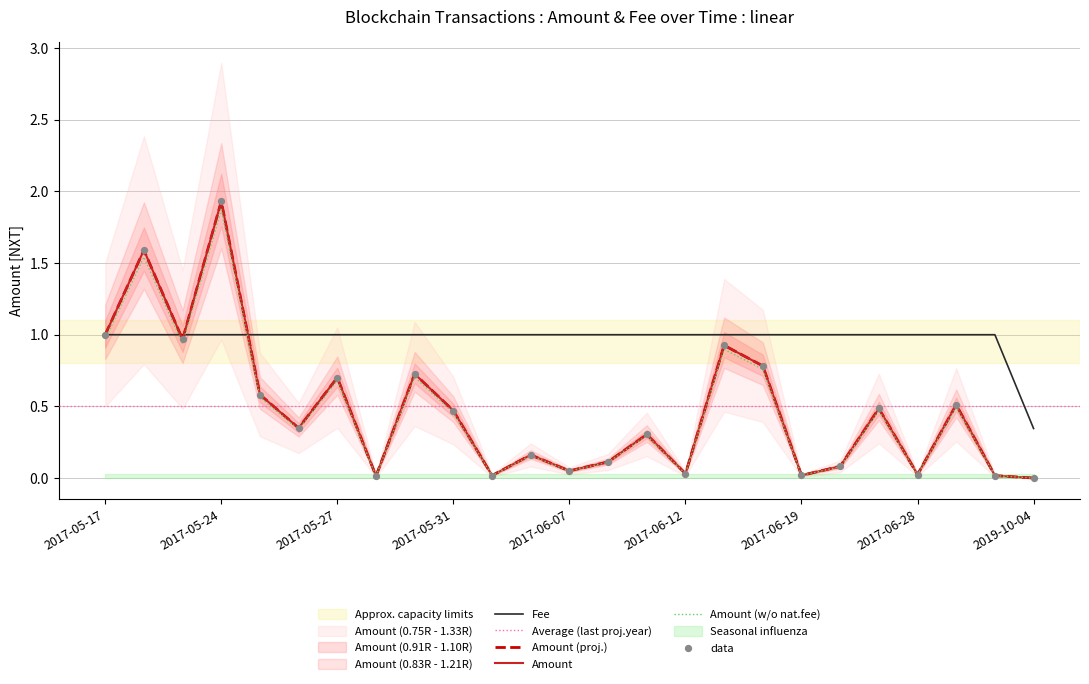

At which category is the sum across all series the highest?

2017-05-24